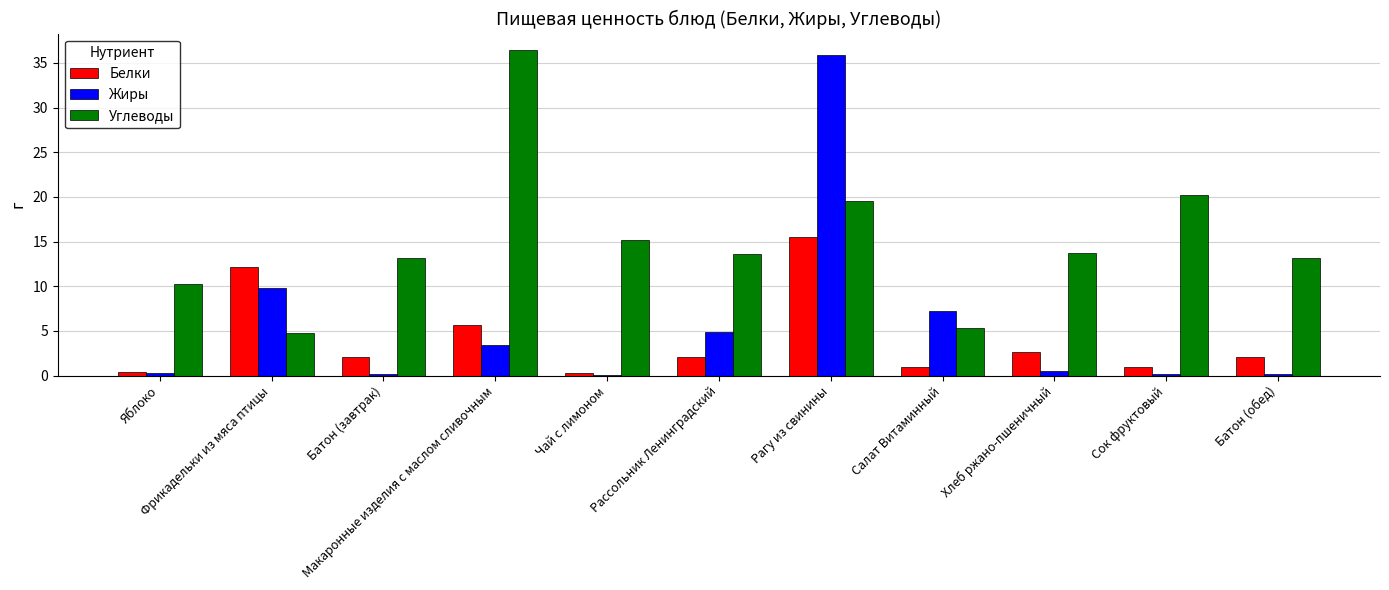

Which series has the largest total across all categories?

Углеводы